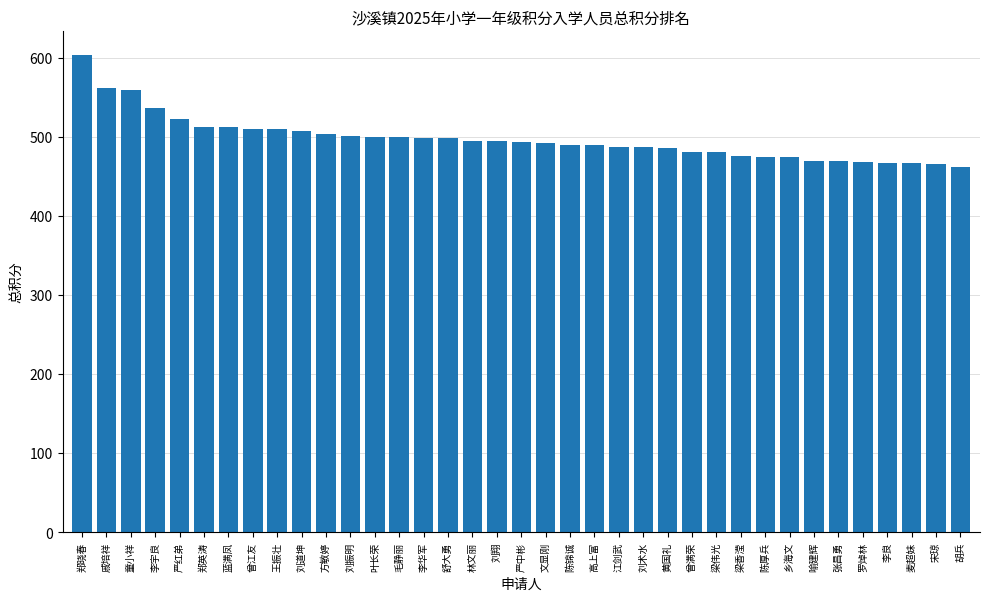

Between 曾满荣 and 张昌勇, which is larger?

曾满荣